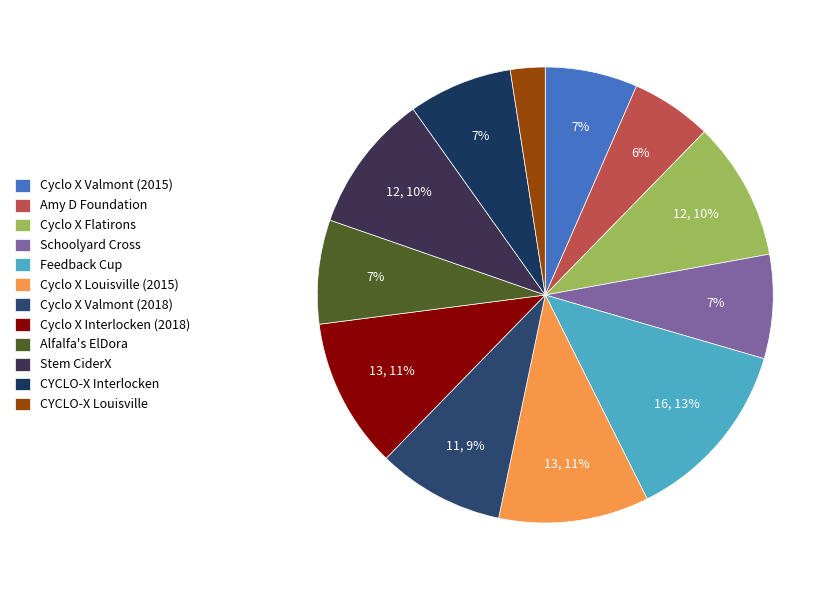

Count the number of slices in the pie.

12